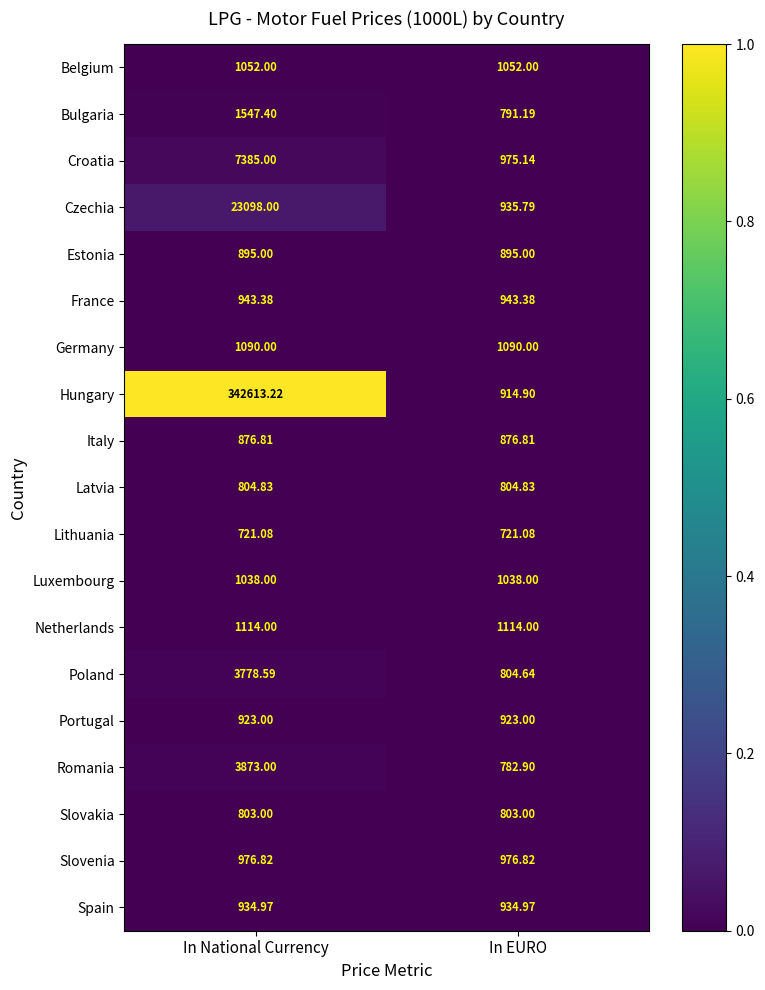

Between In National Currency and In EURO, which series saw the biggest shift?

Hungary